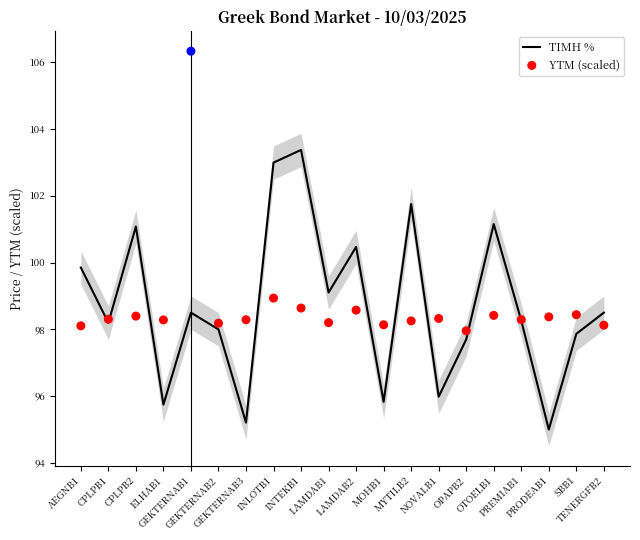

At how many categories does at least one series exceed 98?

19